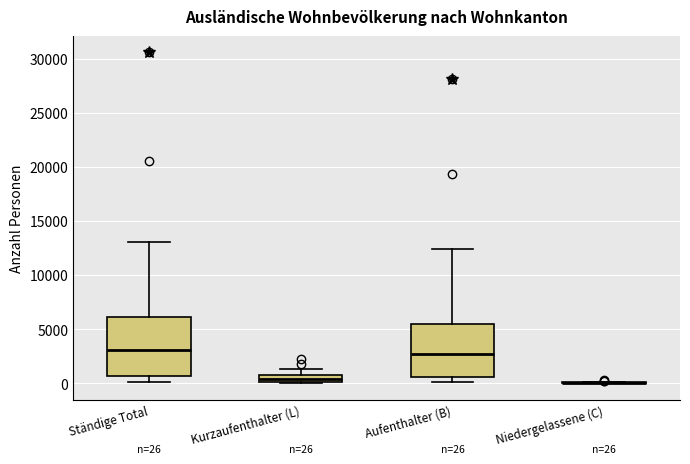

Which box is the tallest, from its lower edge to its upper edge?

Ständige Total